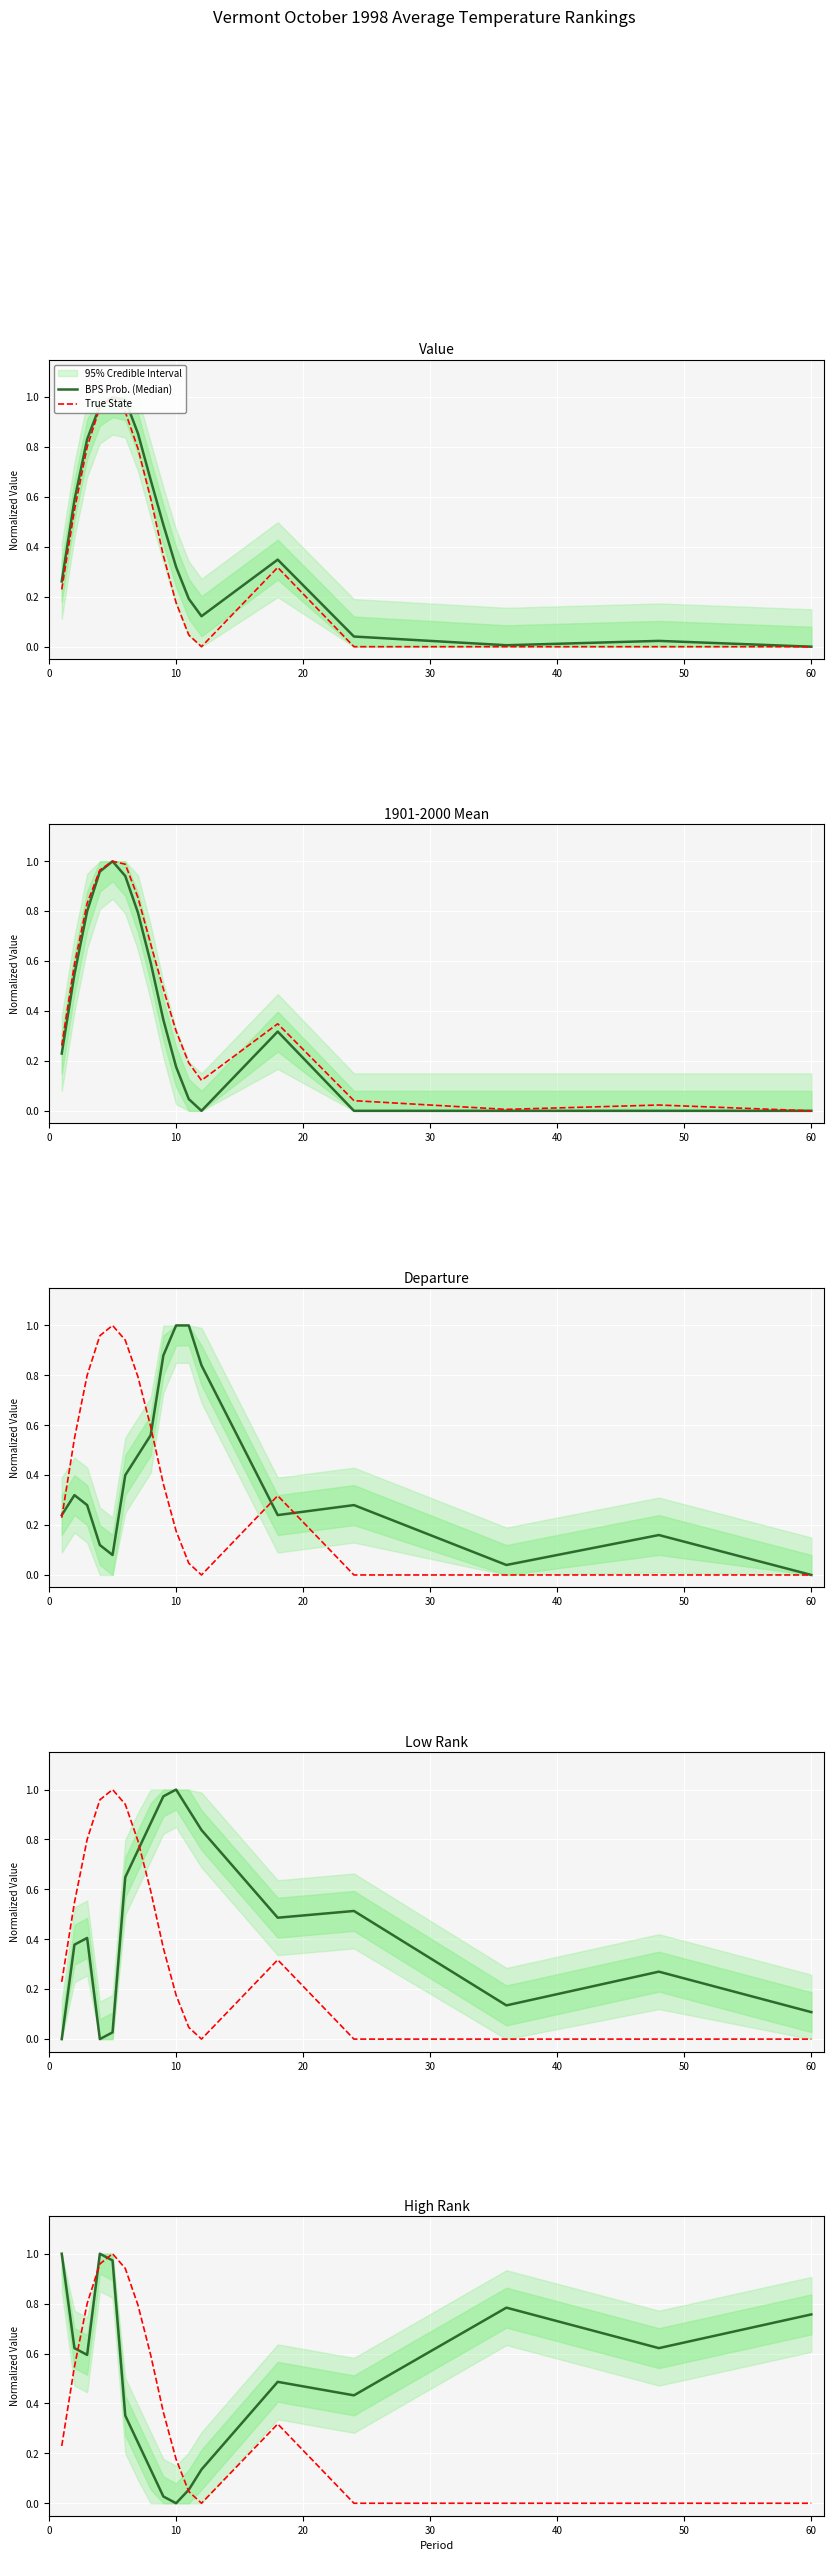

After their last crossing, which series has the higher values: True State or BPS Prob. (Median)?

BPS Prob. (Median)